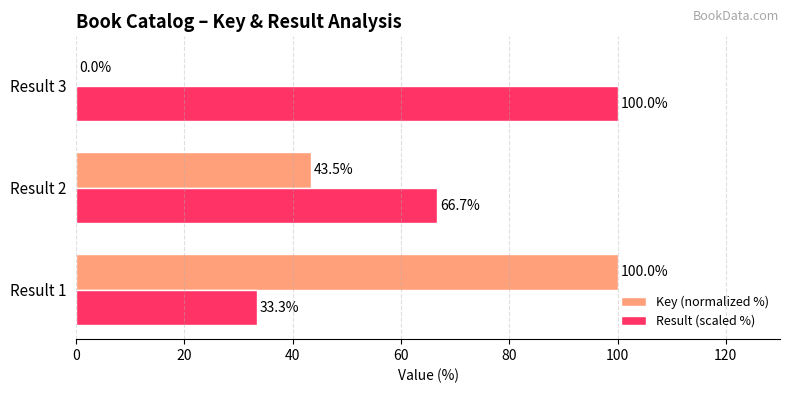

What is the total value across all series at Result 1?

133.3